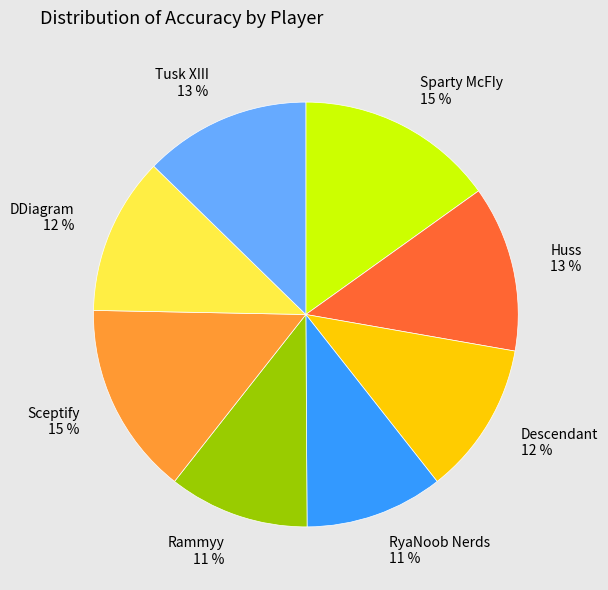

Is the sum of DDiagram and Descendant greater than half?

No